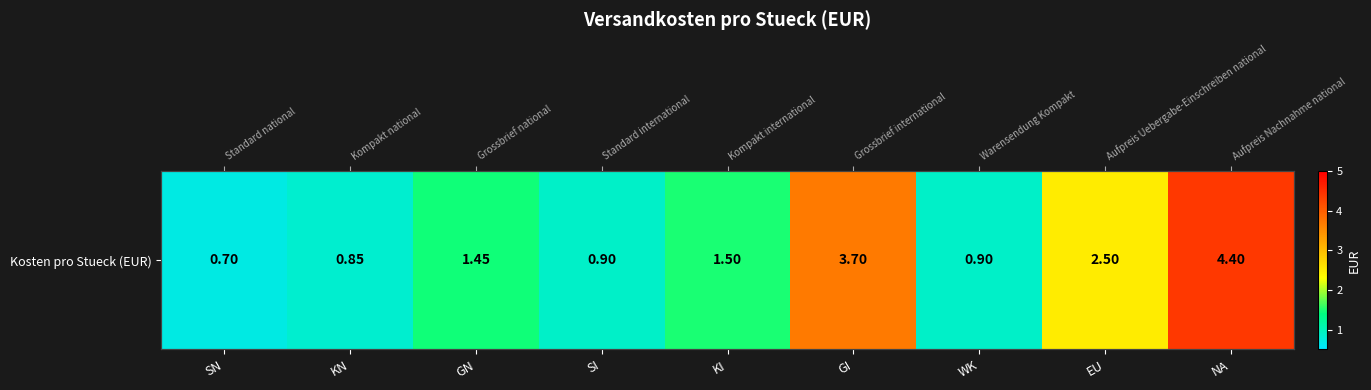

What is the smallest value displayed?

0.7